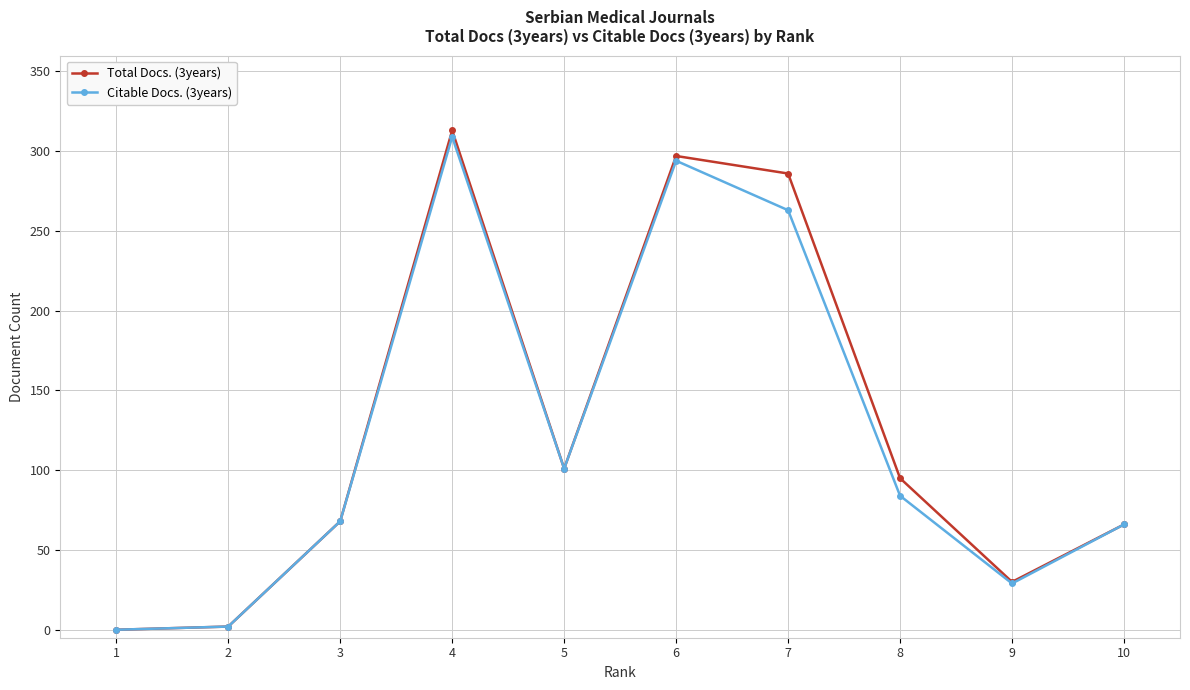

True or false: Citable Docs. (3years) has more than 1 points higher than both neighbors.

True